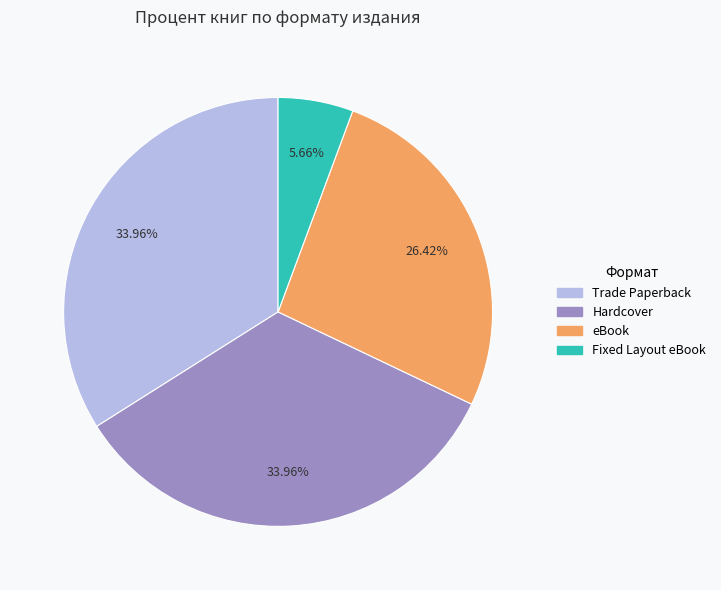

Which slice is the smallest?

Fixed Layout eBook